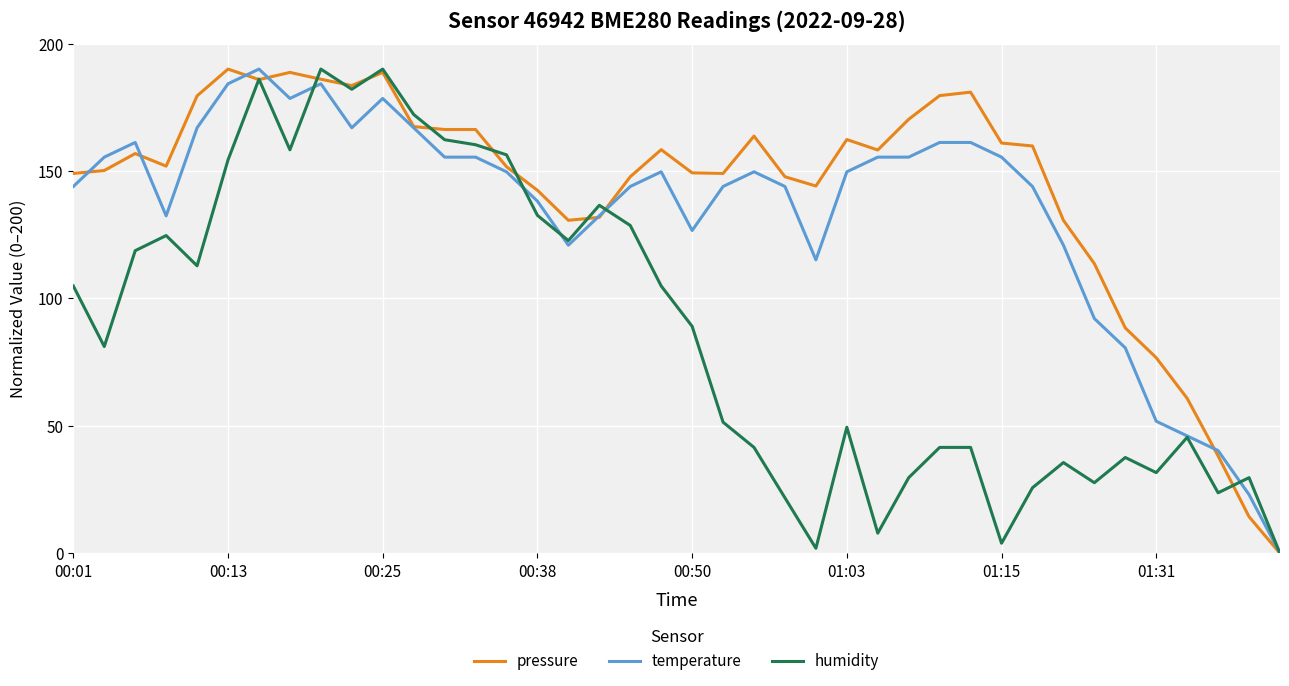

Which series has the largest total across all categories?

pressure